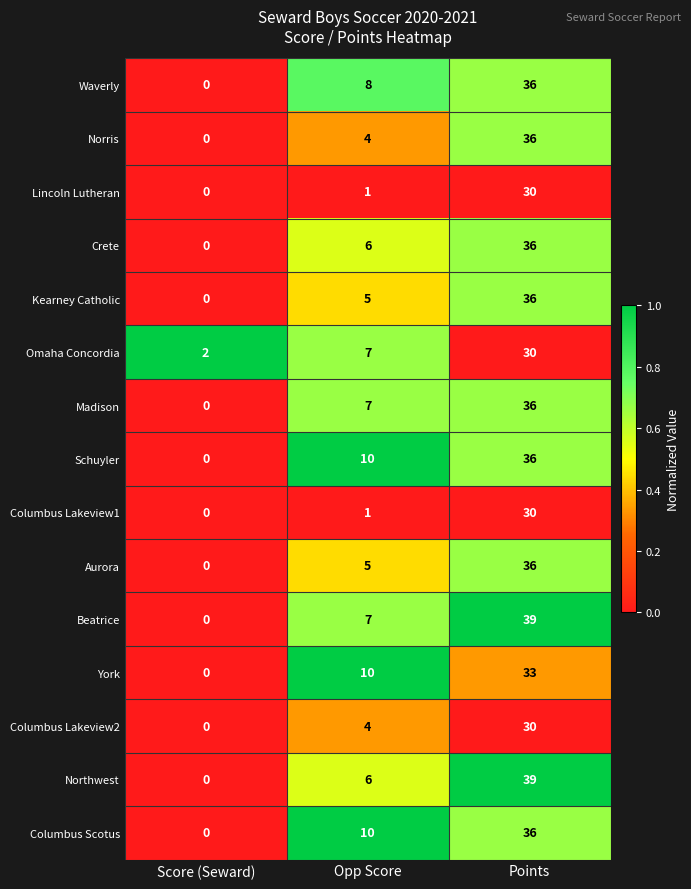

What is the difference between the highest and lowest values at Points?

9